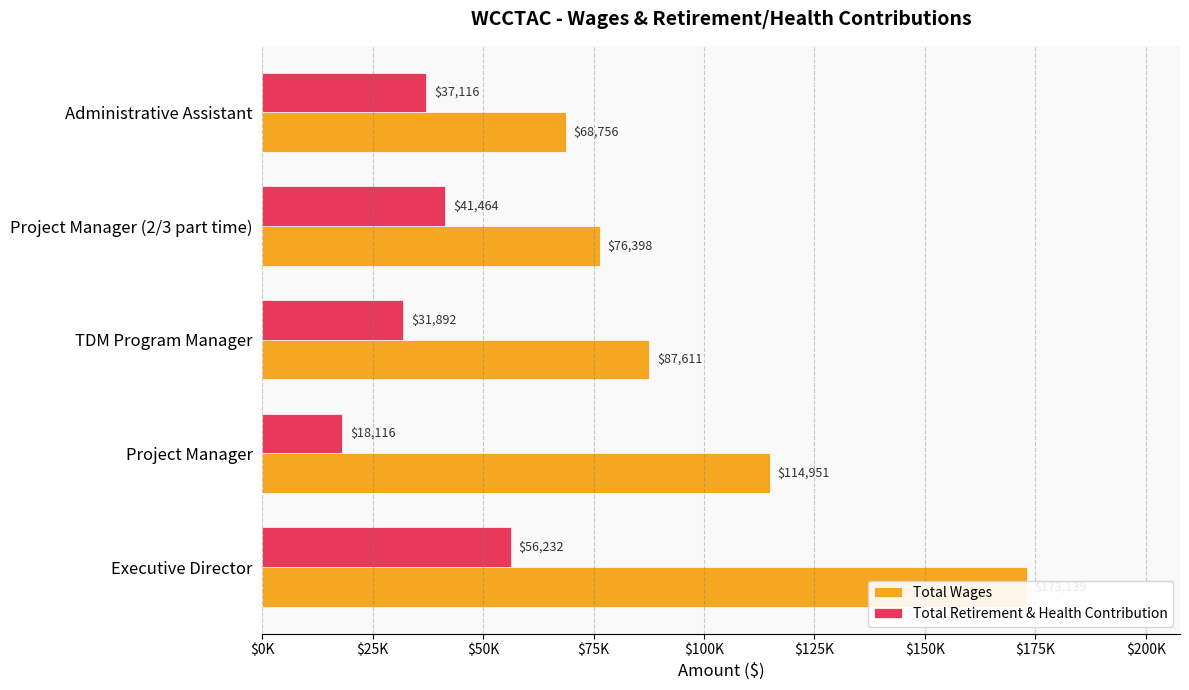

How many groups of bars are there?

5